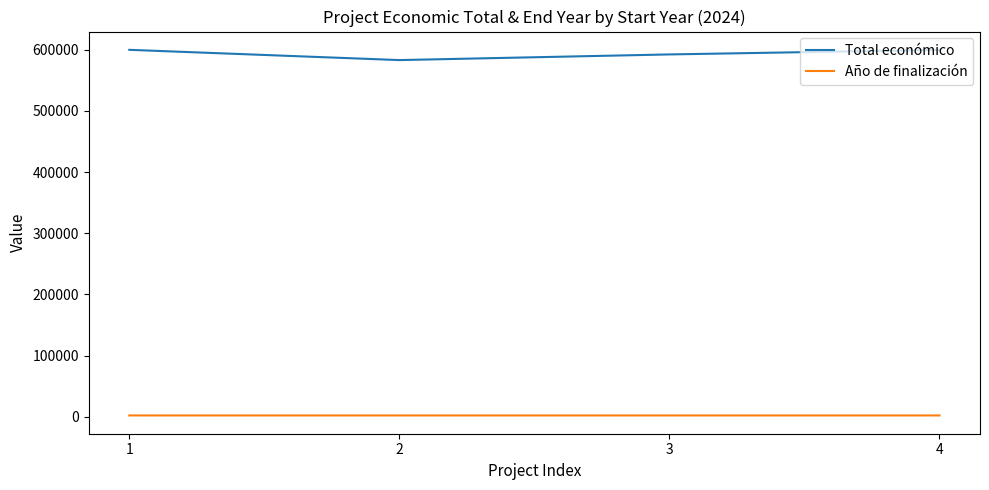

True or false: Año de finalización and Total económico cross at least once.

False